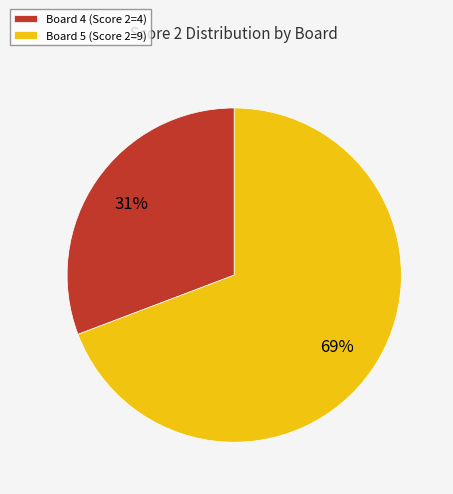

Between Board 4 (Score 2=4) and Board 5 (Score 2=9), which is larger?

Board 5 (Score 2=9)